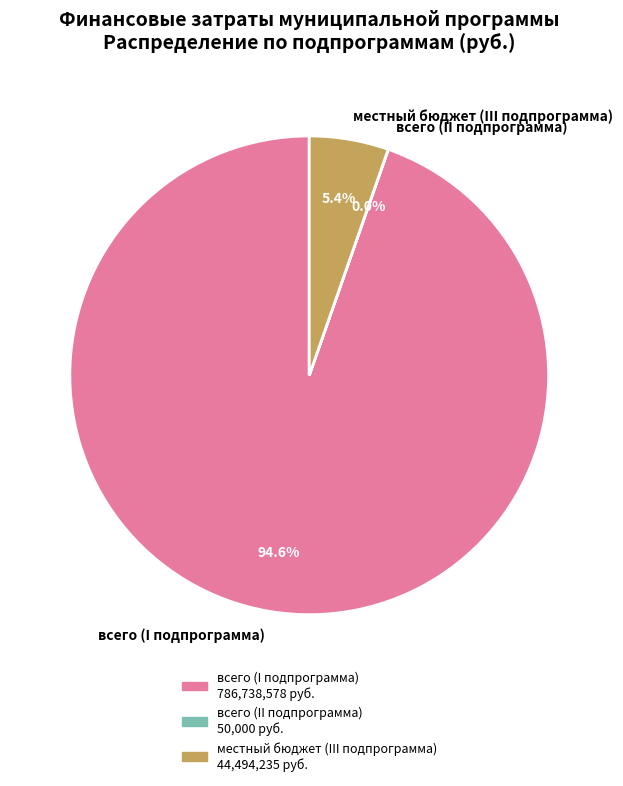

What portion of the pie excludes местный бюджет (III подпрограмма)?

94.6%